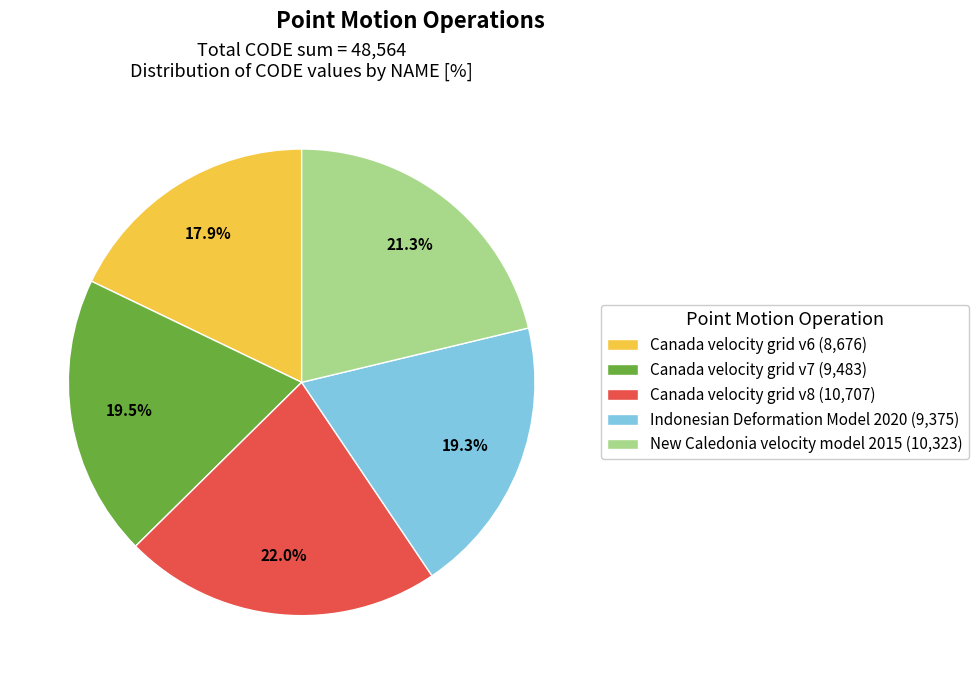

Approximately how many times larger is the value at Indonesian Deformation Model 2020 compared to Canada velocity grid v8?

0.9